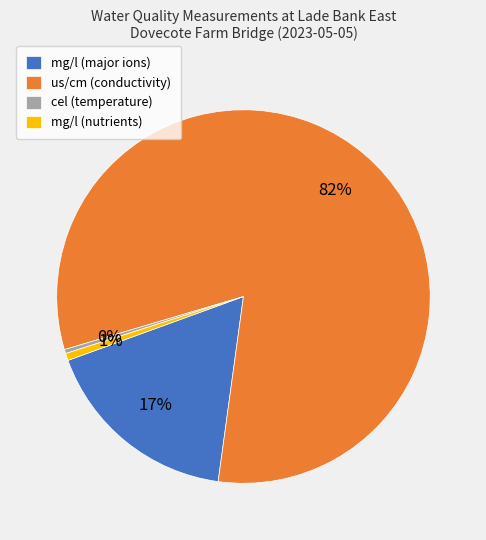

Which slice represents more than half of the pie?

us/cm (conductivity)